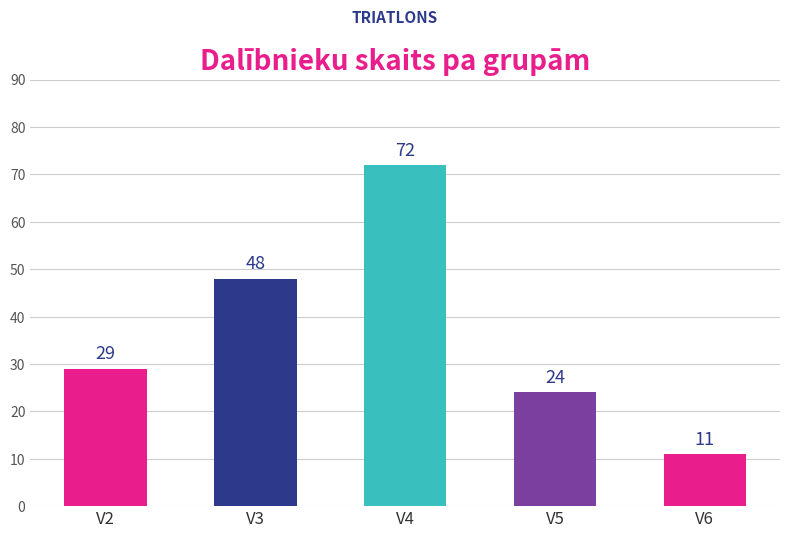

Read the value at V6, to the nearest 10.

10